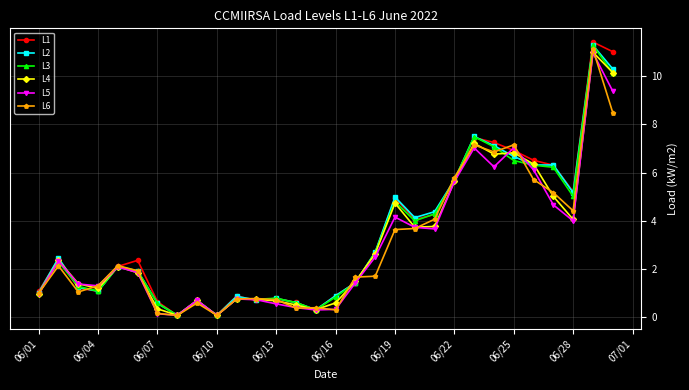

What is the value of the L2 point at the 12th from the left?

0.7